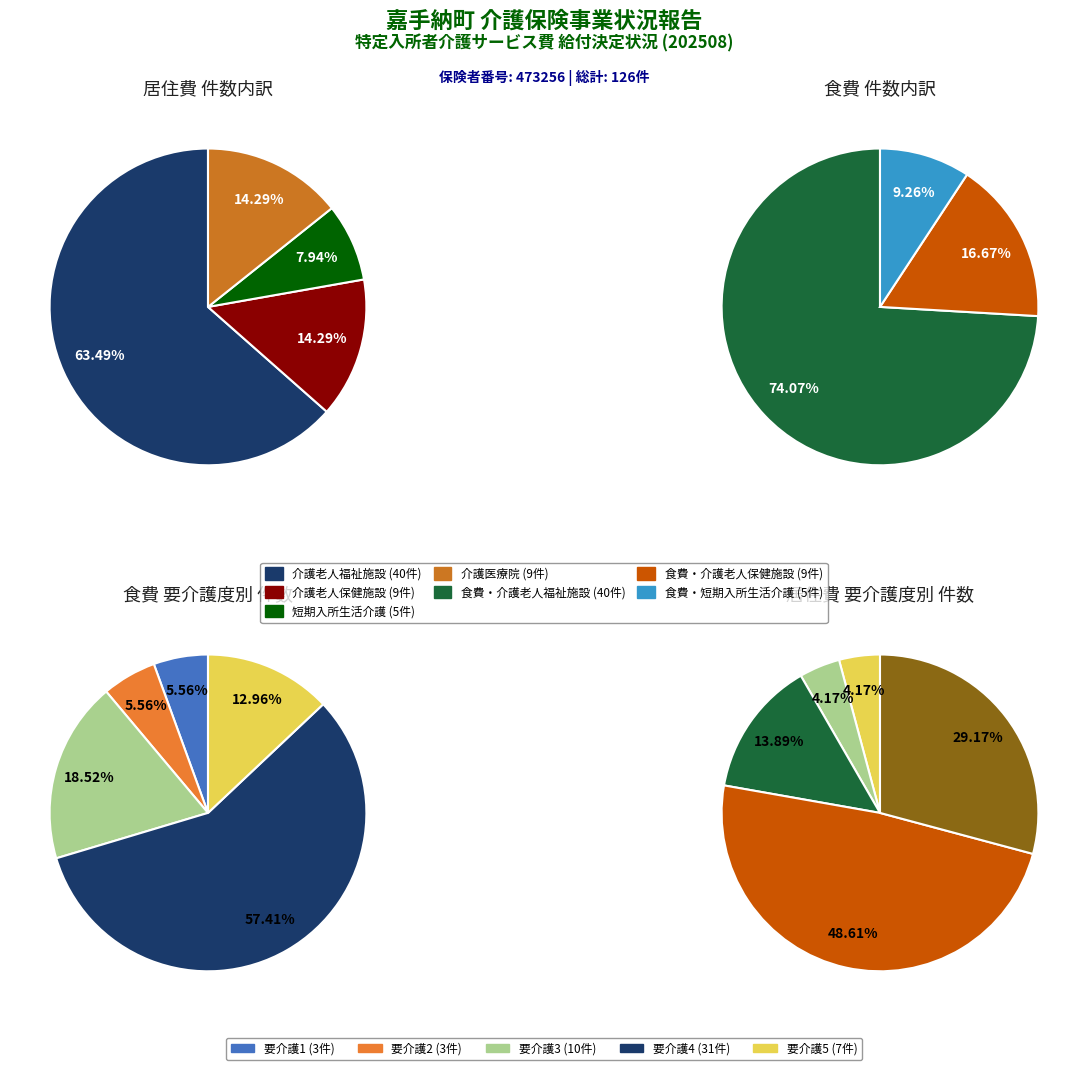

Is there any slice that represents more than half of the pie?

Yes